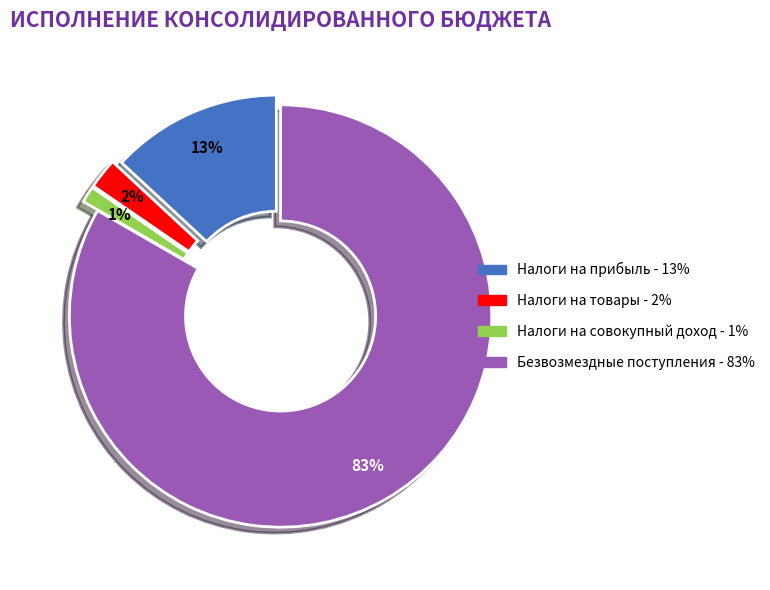

To the nearest percent, what is the average slice percentage?

25%